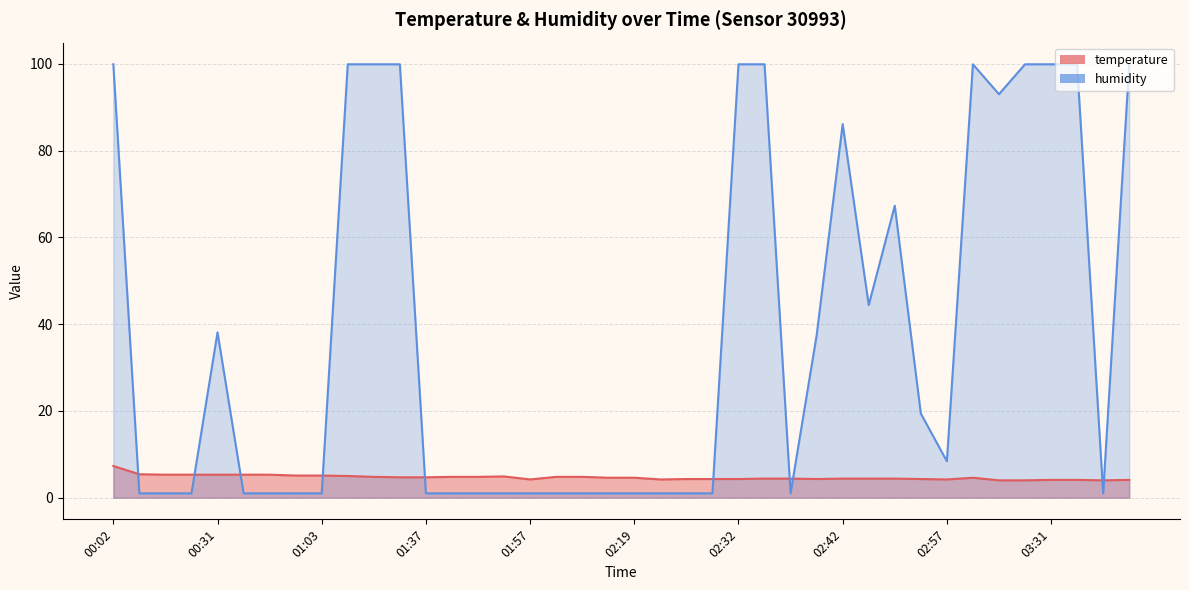

After their last crossing, which series has the higher values: temperature or humidity?

humidity